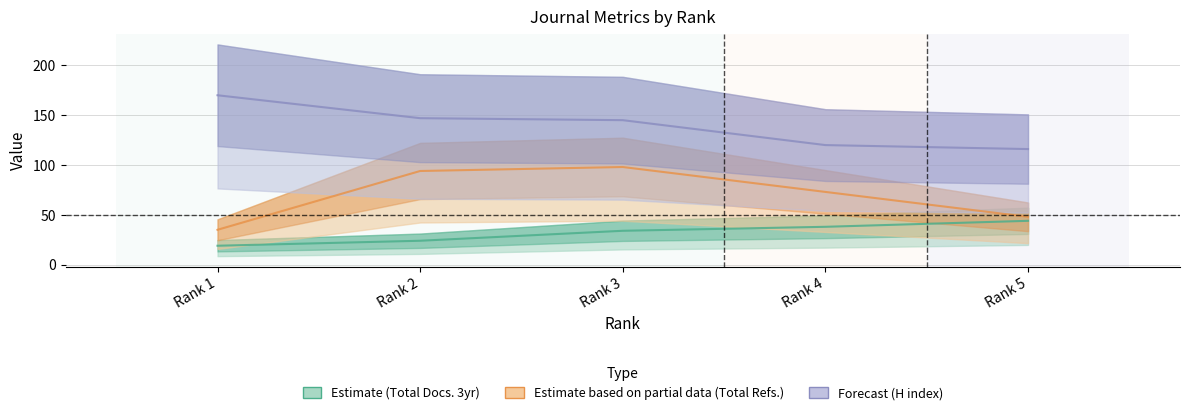

Rank the series at Rank 5 from lowest to highest value.

Estimate, Estimate based on partial data, Forecast